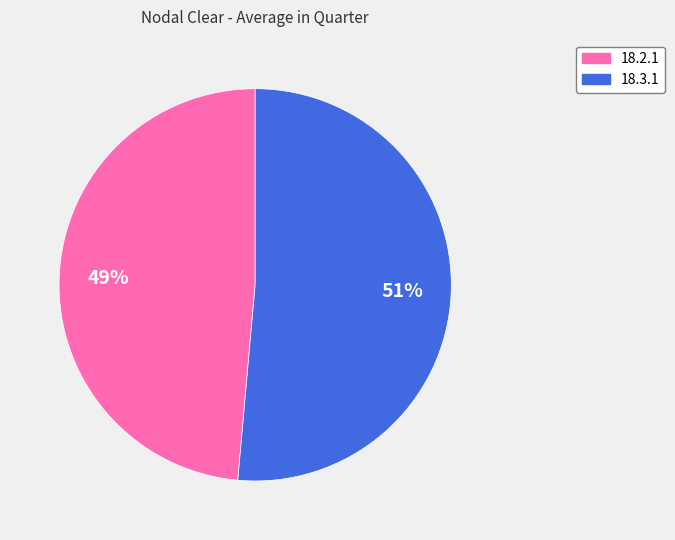

Is there a majority slice in this chart?

Yes